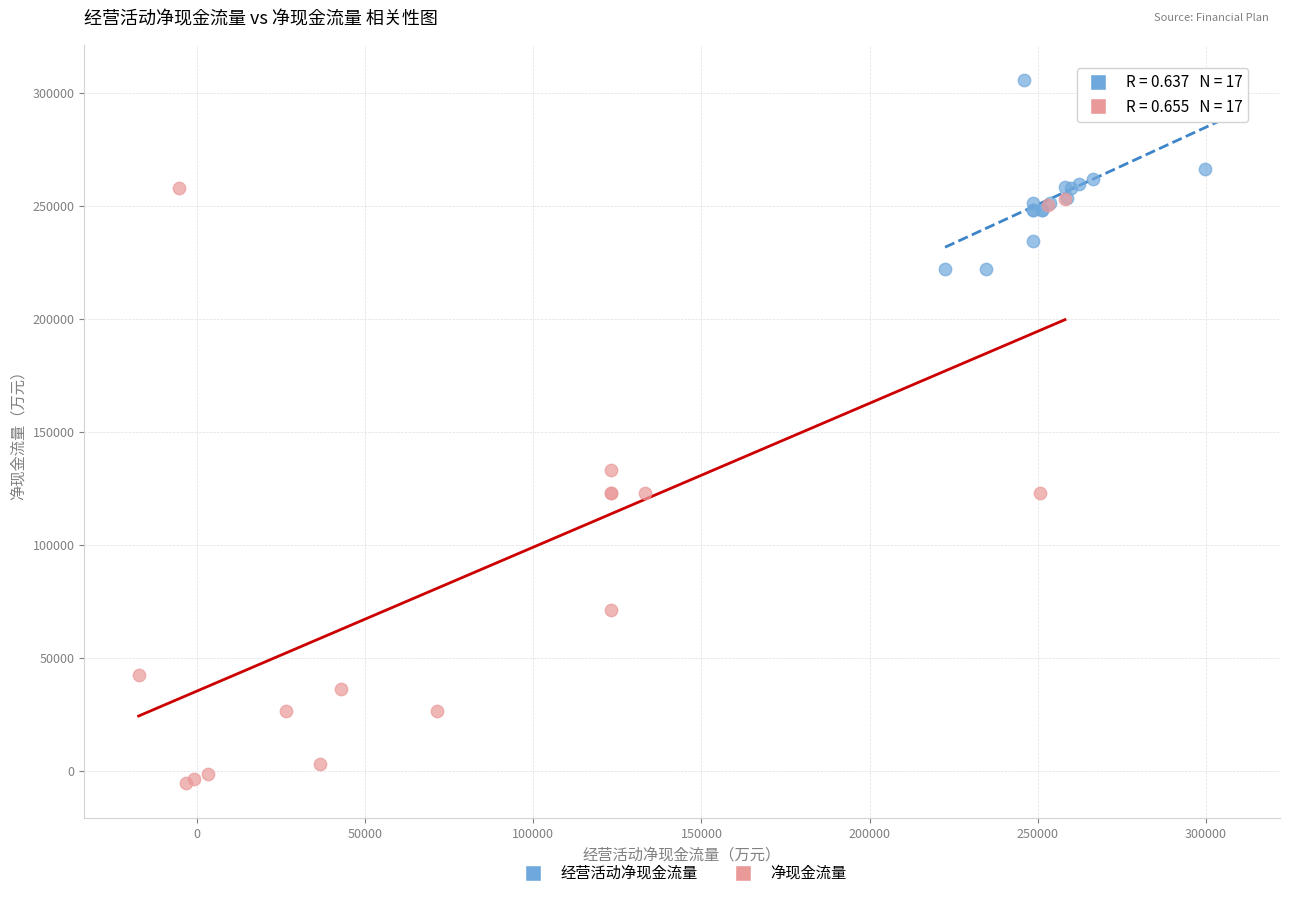

Which series has the largest Y range (max minus min)?

净现金流量